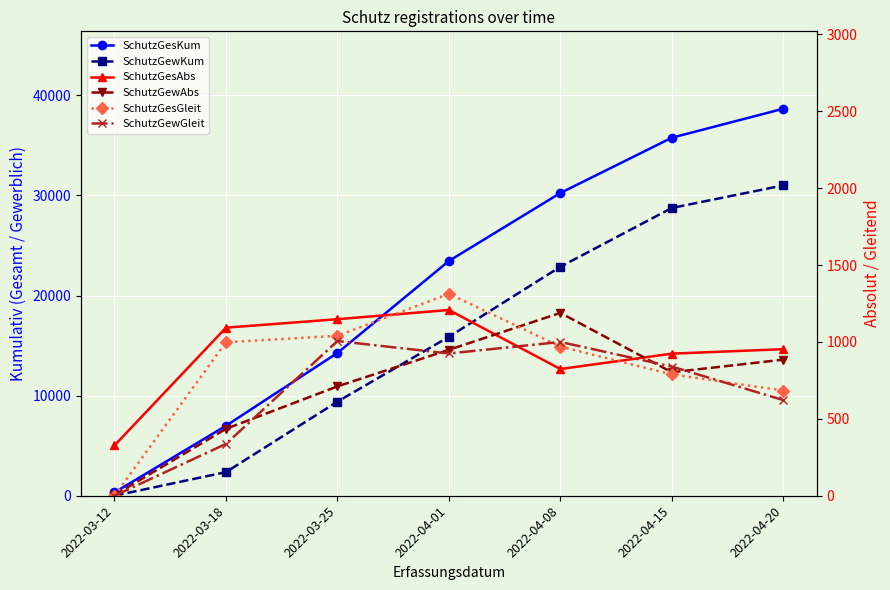

The SchutzGewGleit series shows 1702 at 2022-04-08. True or false?

False